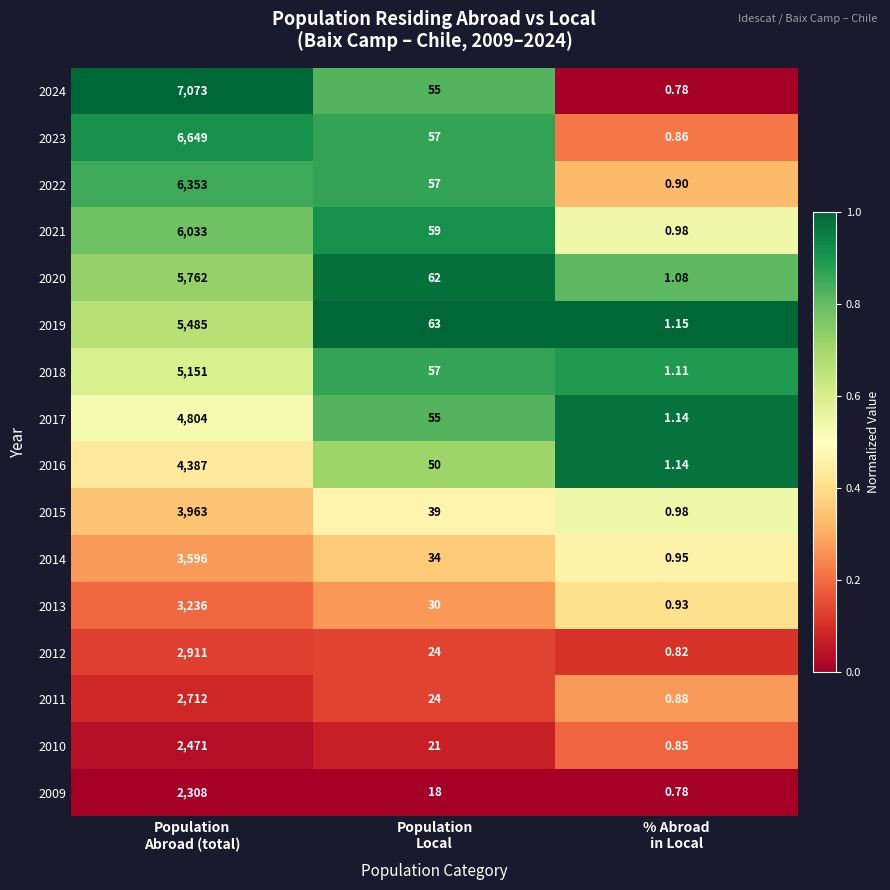

How many categories are shown in the chart?

3